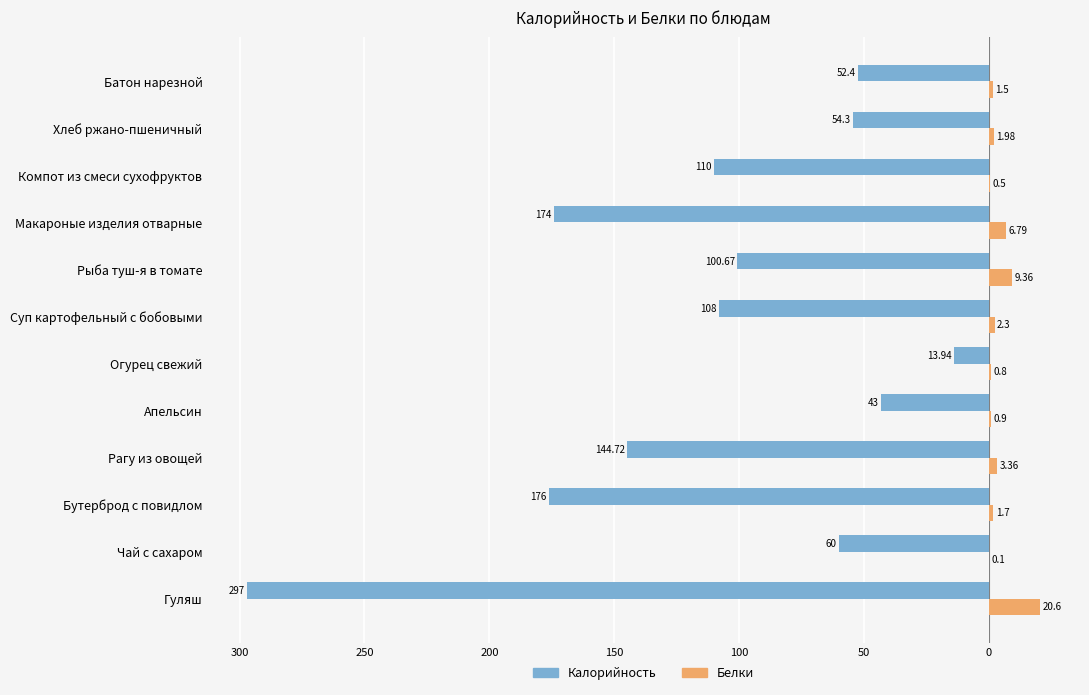

What are all the series names shown in the legend?

Калорийность, Белки